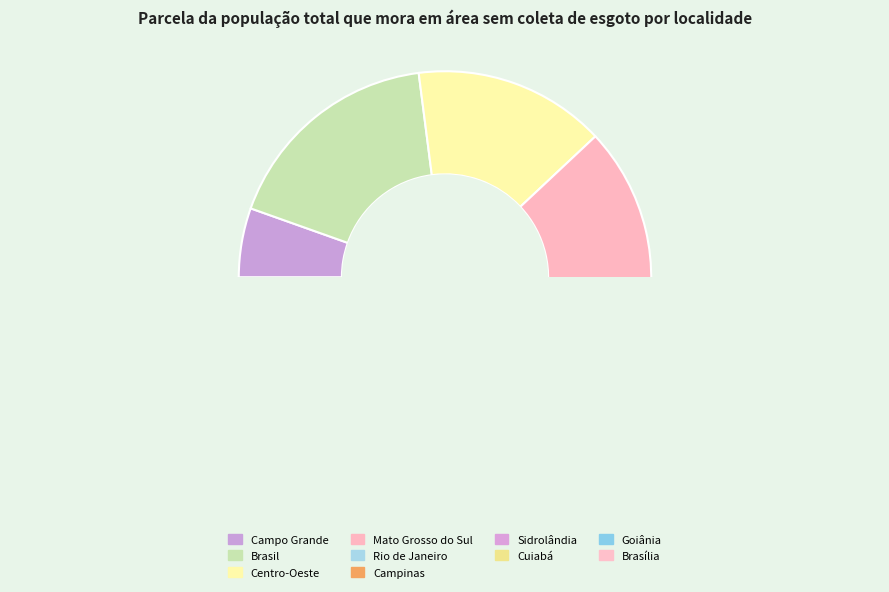

True or false: Cuiabá accounts for 1% of the total.

False